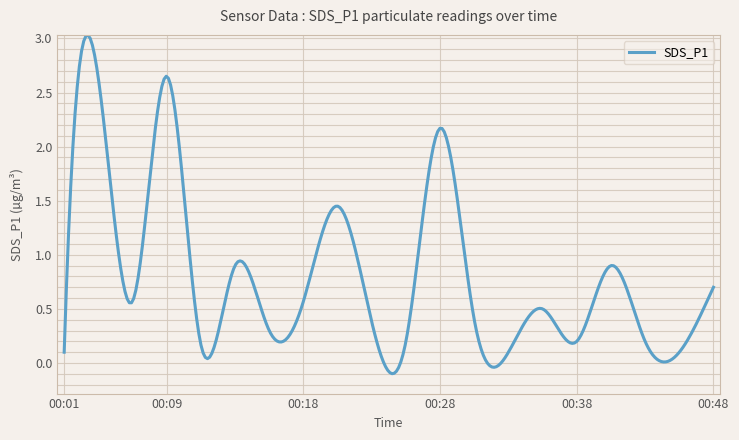

What is the greatest value displayed?

3.0